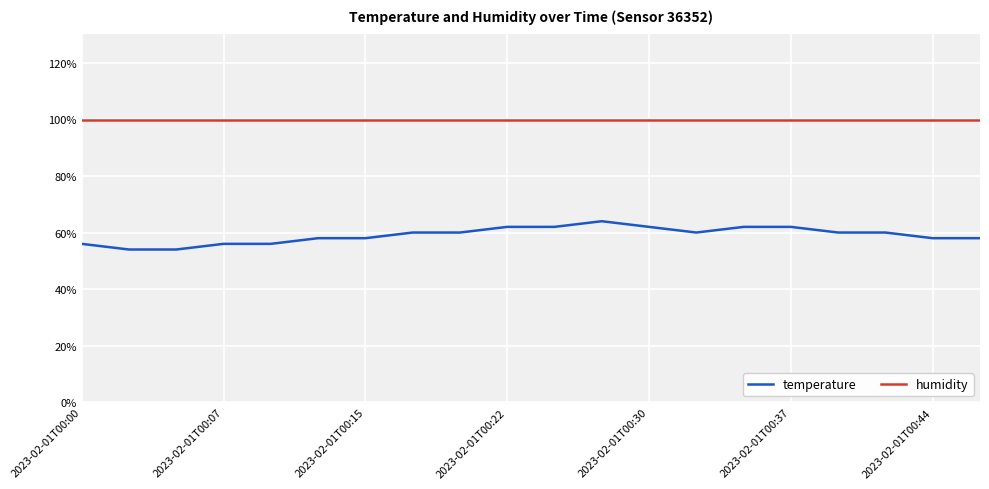

List the series in order of their overall mean, highest first.

humidity, temperature